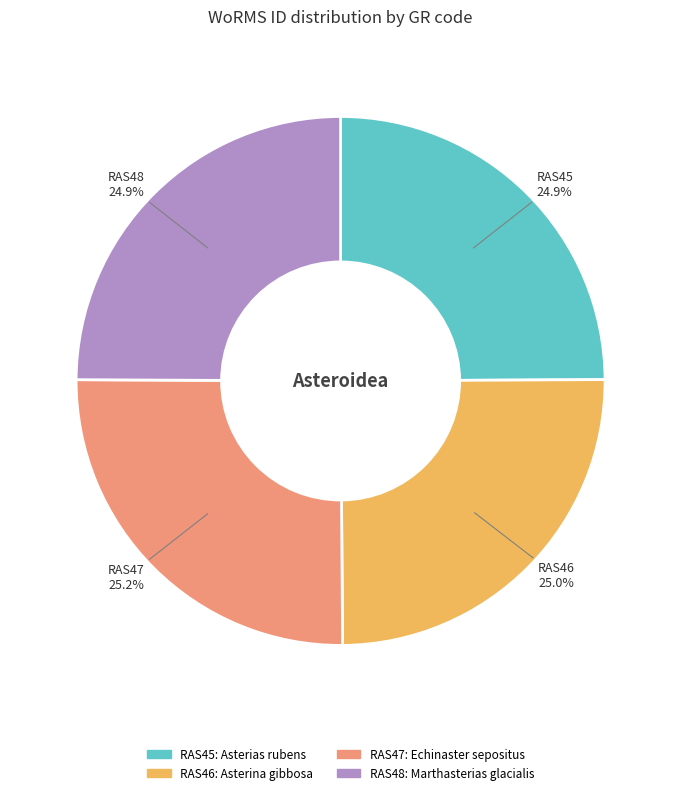

What percentage is NOT represented by RAS47?

74.8%